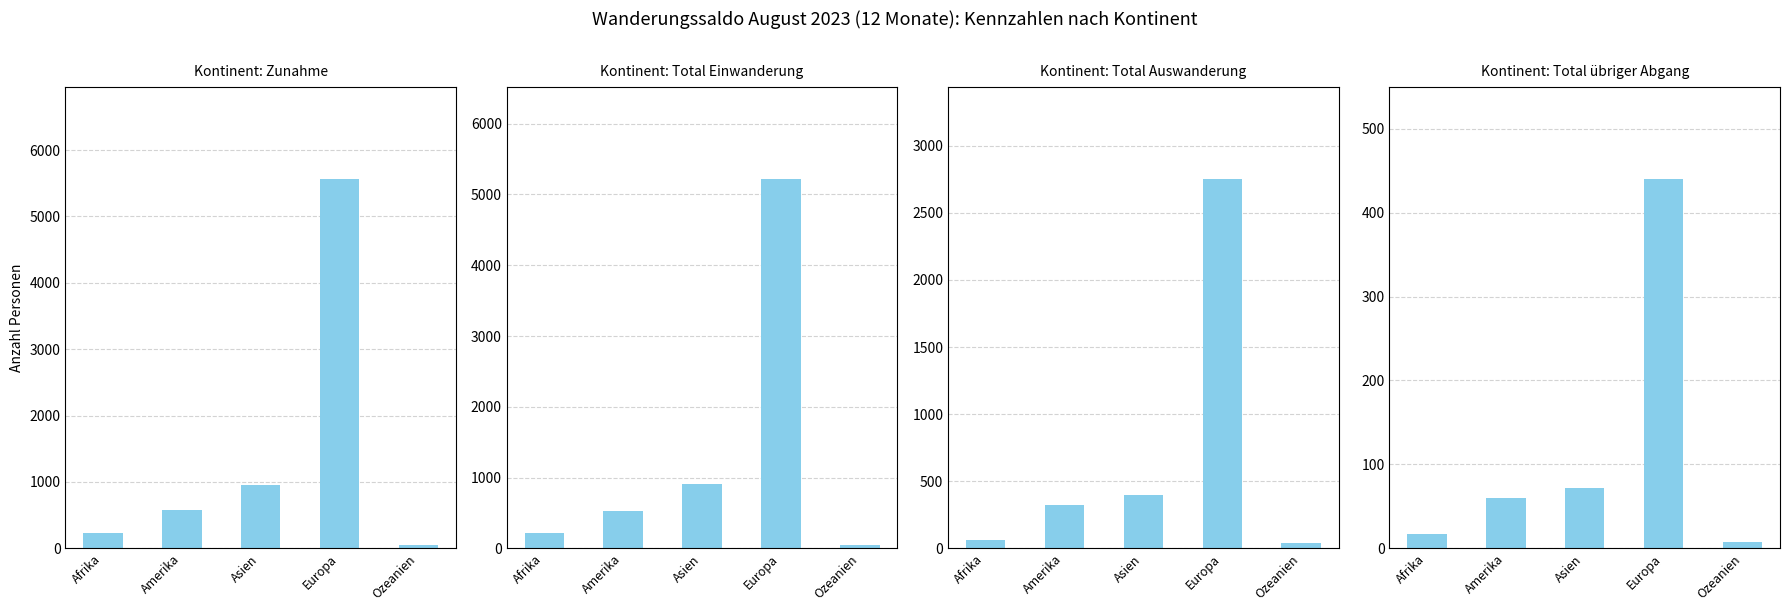

Which series has the largest range (max minus min)?

Zunahme